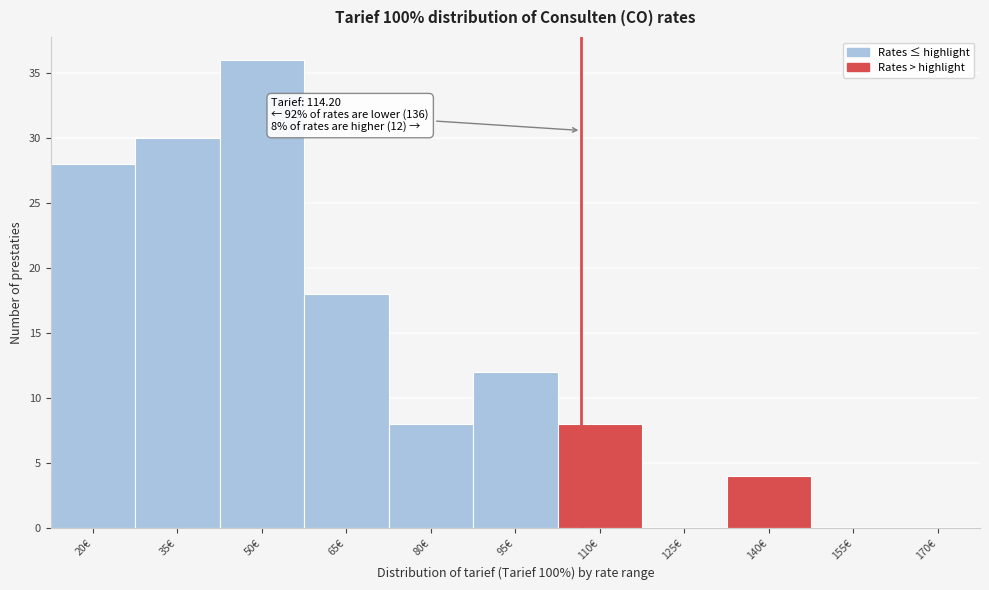

Reading right to left, what are all the values shown in this chart?

170€=0	155€=0	140€=4	125€=0	110€=8	95€=12	80€=8	65€=18	50€=36	35€=30	20€=28